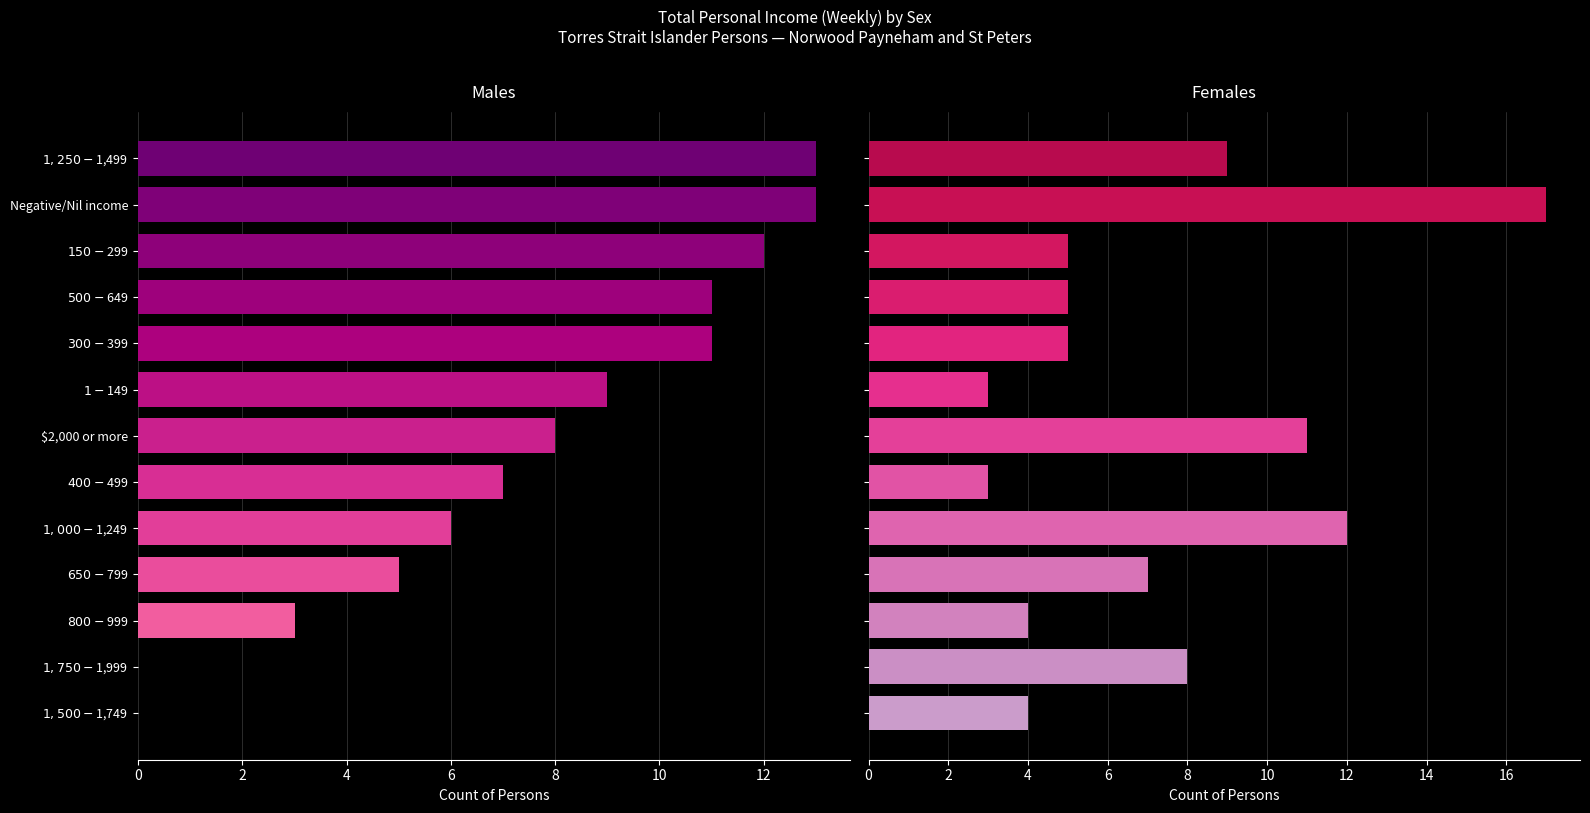

True or false: Males has a value of 0 at $1,750-$1,999.

True